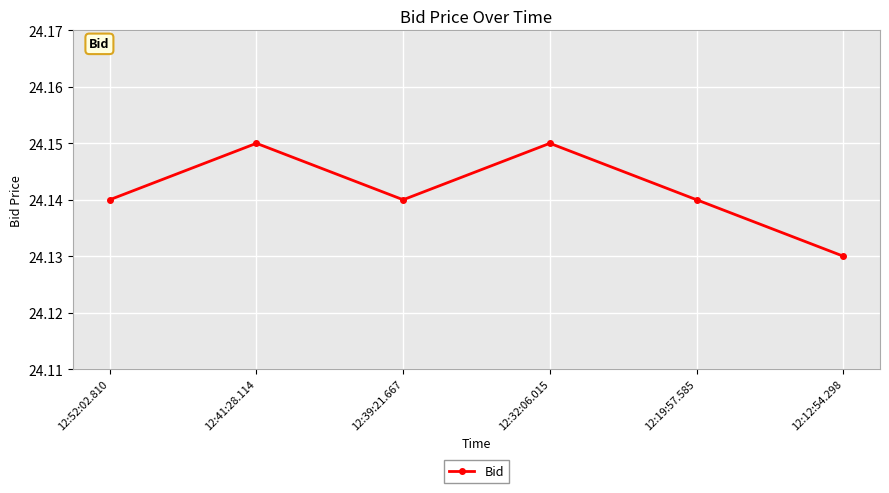

At which category does the chart reach its minimum across all series?

12:12:54.298